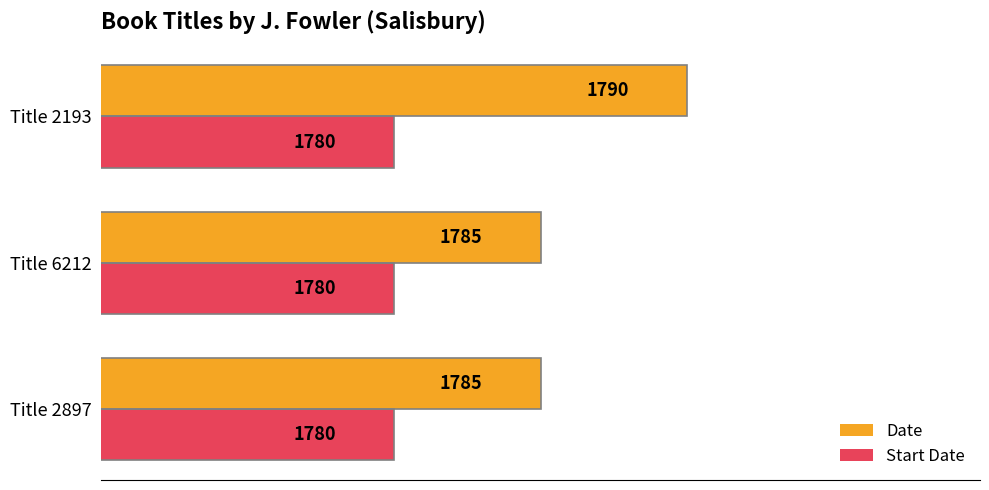

Which series has the largest range (max minus min)?

Date